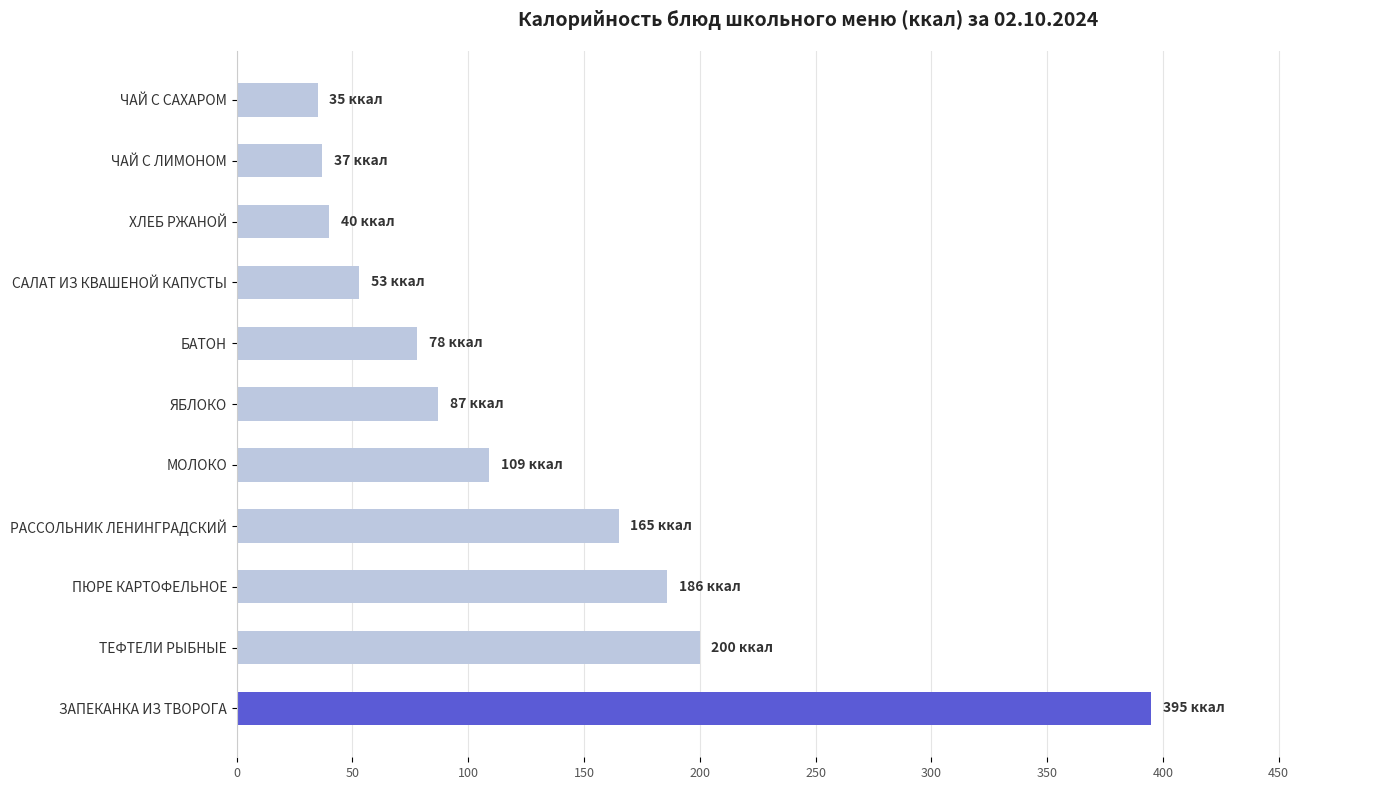

Between ЧАЙ С САХАРОМ and ТЕФТЕЛИ РЫБНЫЕ, which is larger?

ТЕФТЕЛИ РЫБНЫЕ